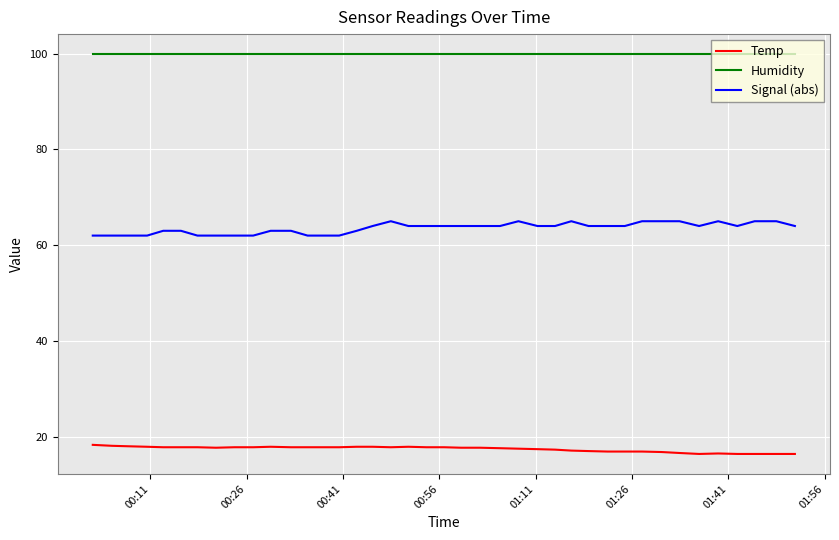

Rank the series by their average value, from lowest to highest.

Temp, Signal (abs), Humidity